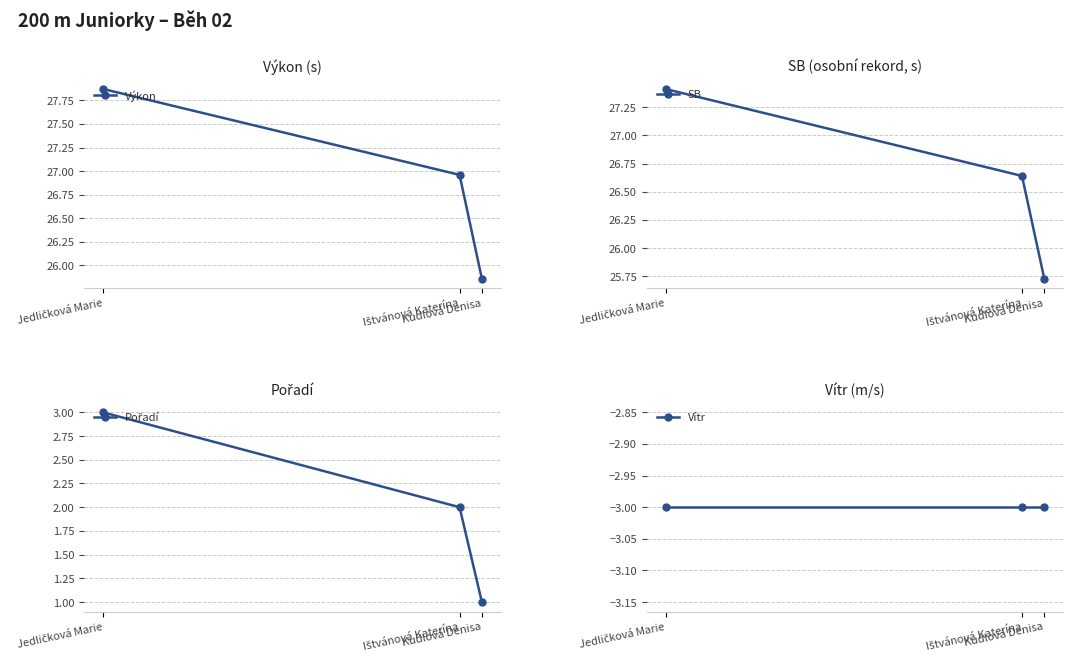

What is the spread (max minus min) of values at Jedličková Marie?

30.9